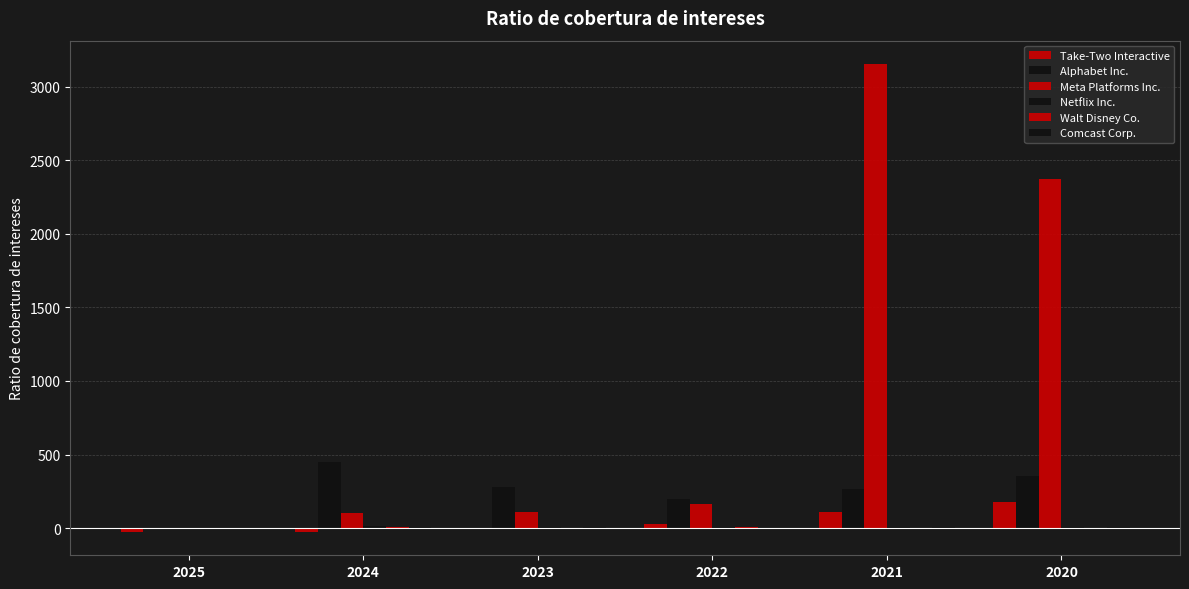

How many distinct data groups are displayed?

6